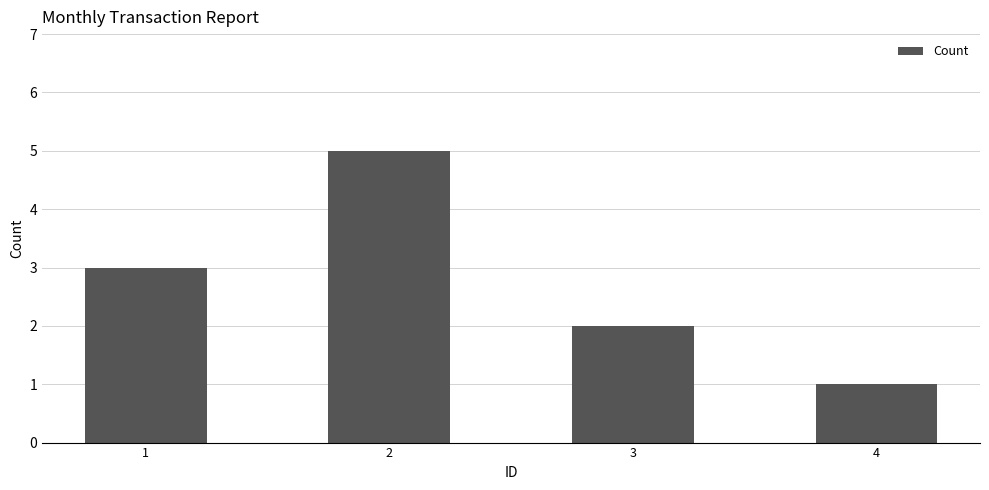

Approximately how many times larger is the value at 4 compared to 1?

0.3